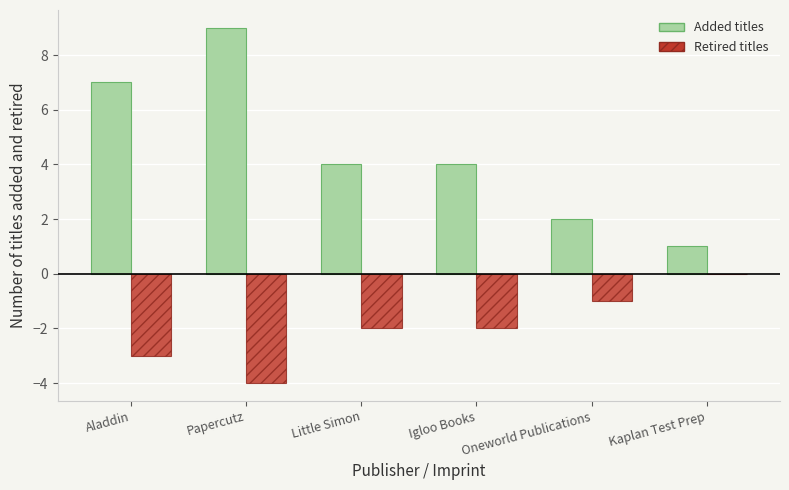

Between Papercutz and Kaplan Test Prep, which series saw the biggest shift?

Added titles